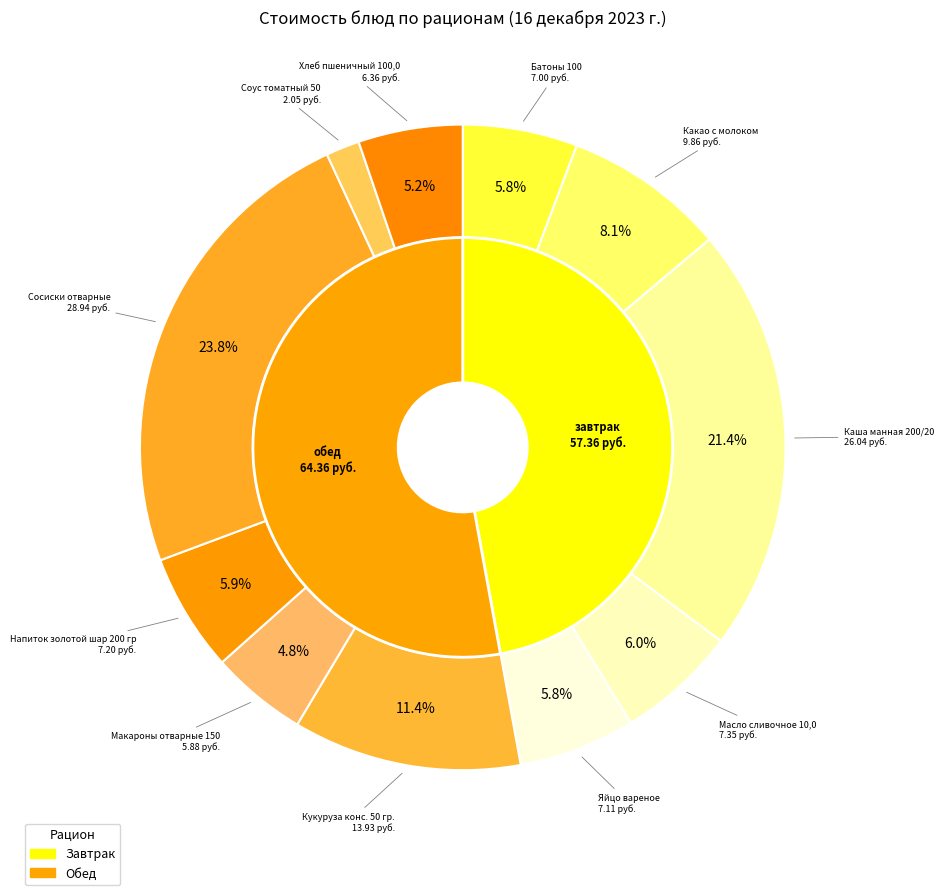

What is the smallest slice in the pie chart?

Соус томатный 50